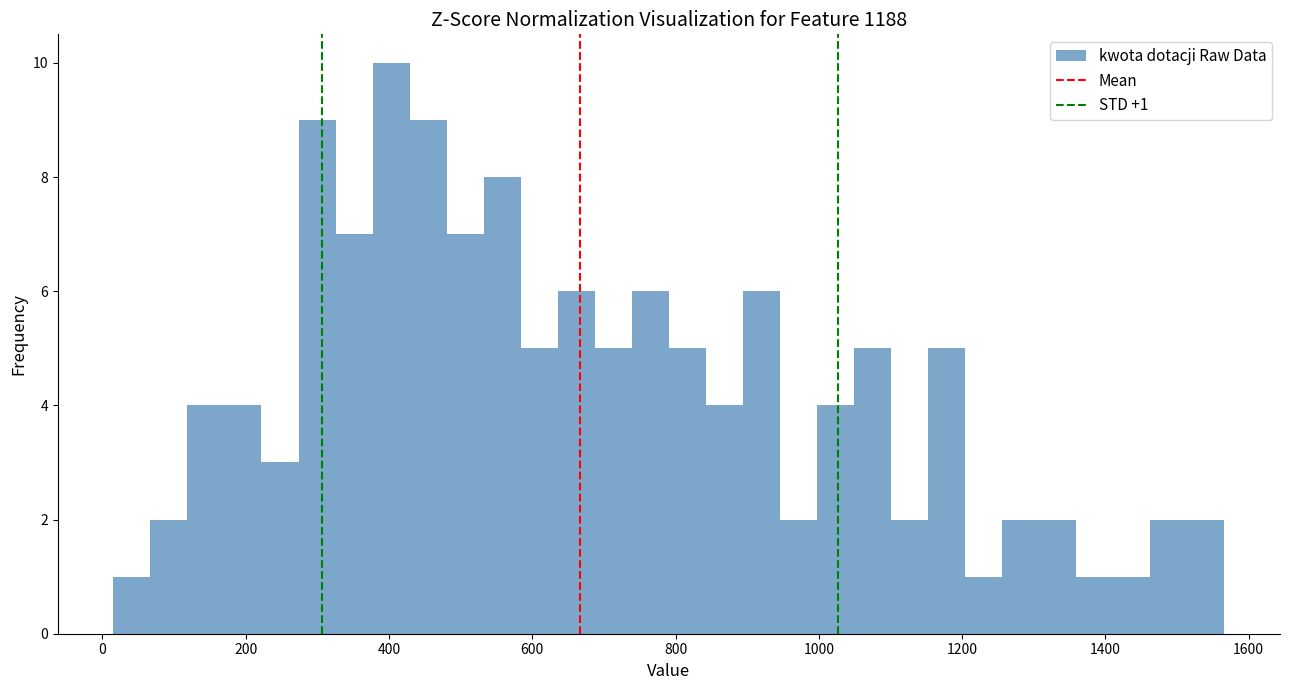

Read against the x-axis, roughly where is the centre of the tallest bar?

400